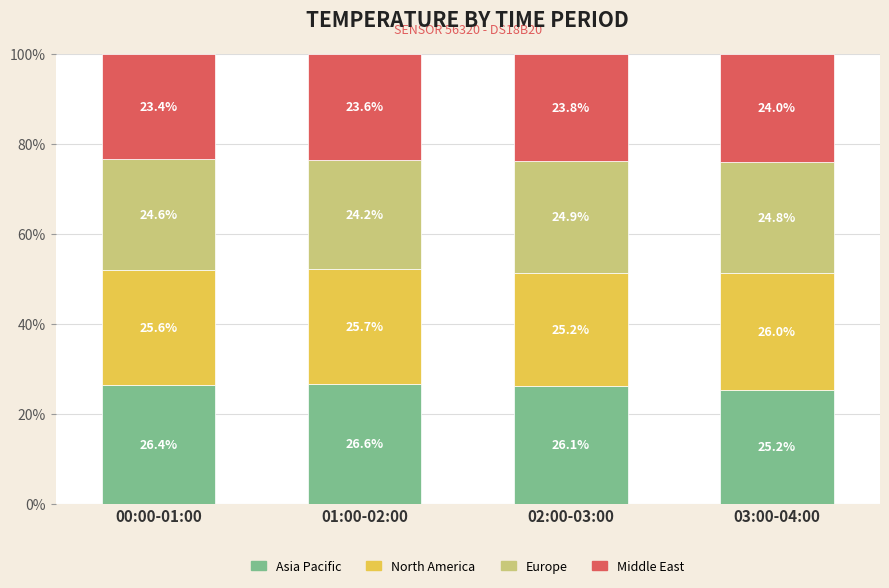

What is the maximum value for Asia Pacific?

26.6